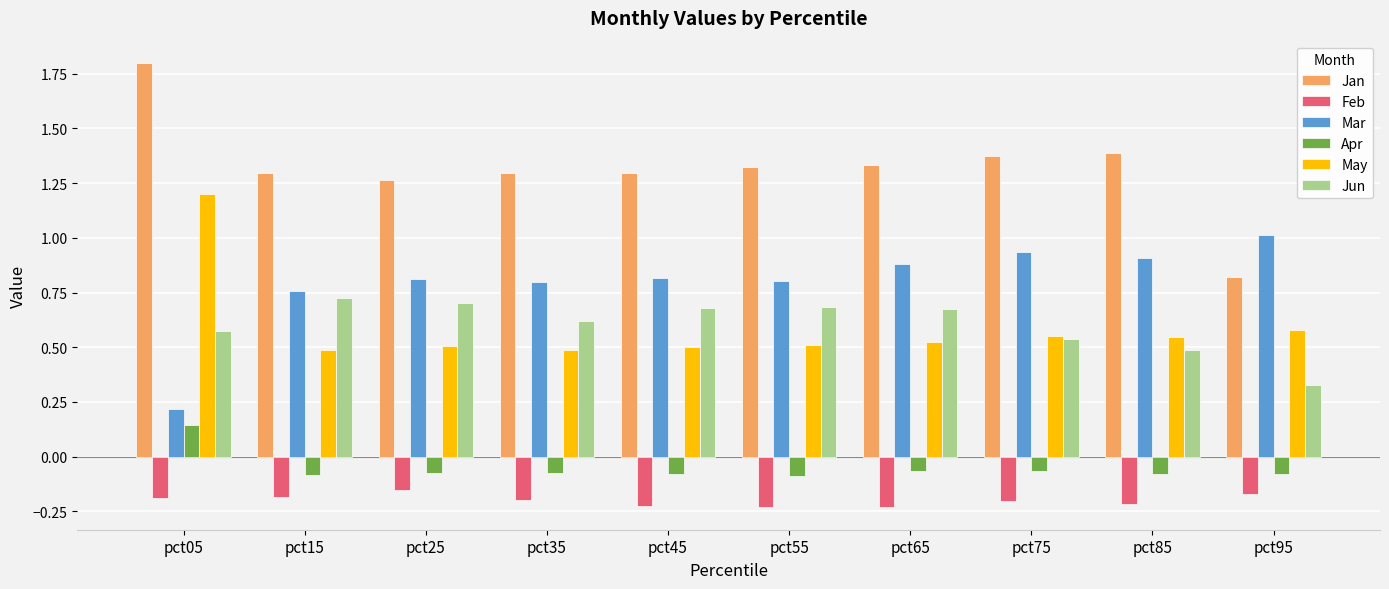

What is the difference between the maximum and minimum values in the Jun series?

0.4